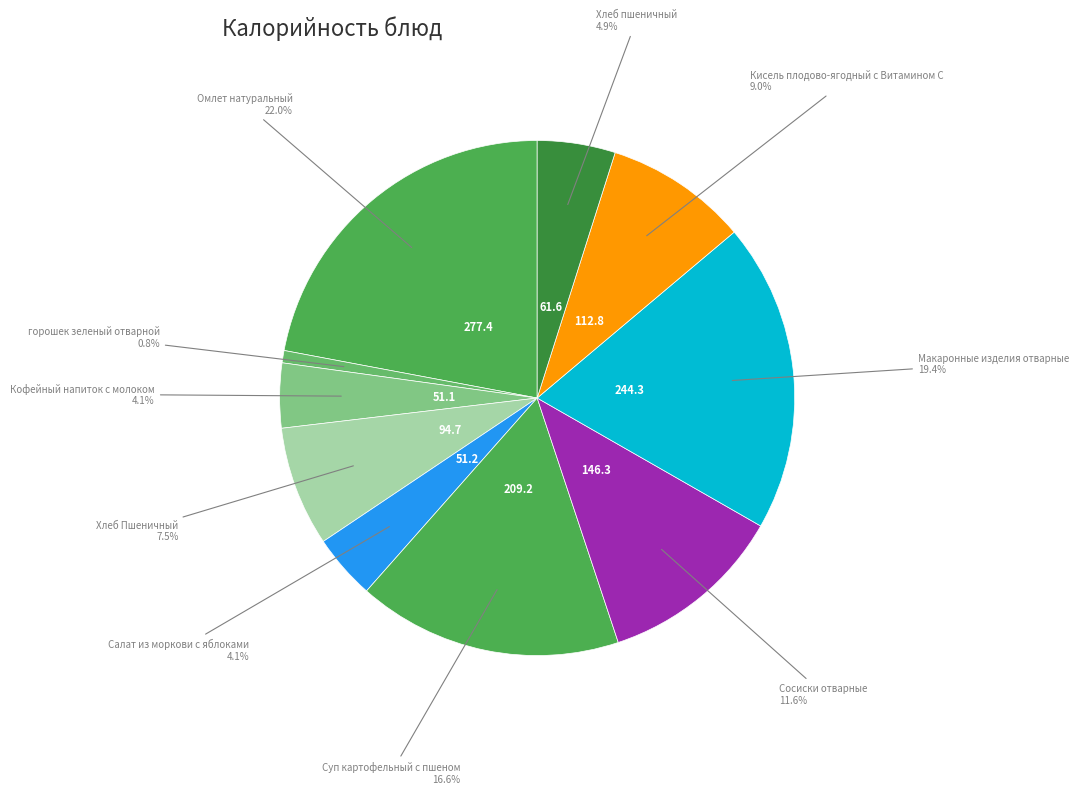

Is the sum of Суп картофельный с пшеном and Кисель плодово-ягодный с Витамином С greater than half?

No